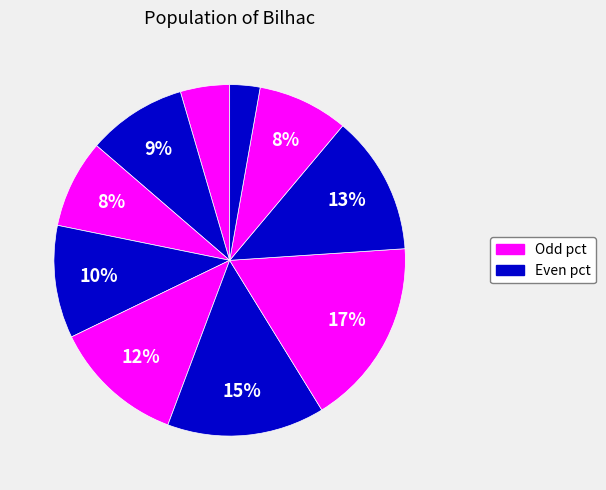

Count the number of slices in the pie.

10